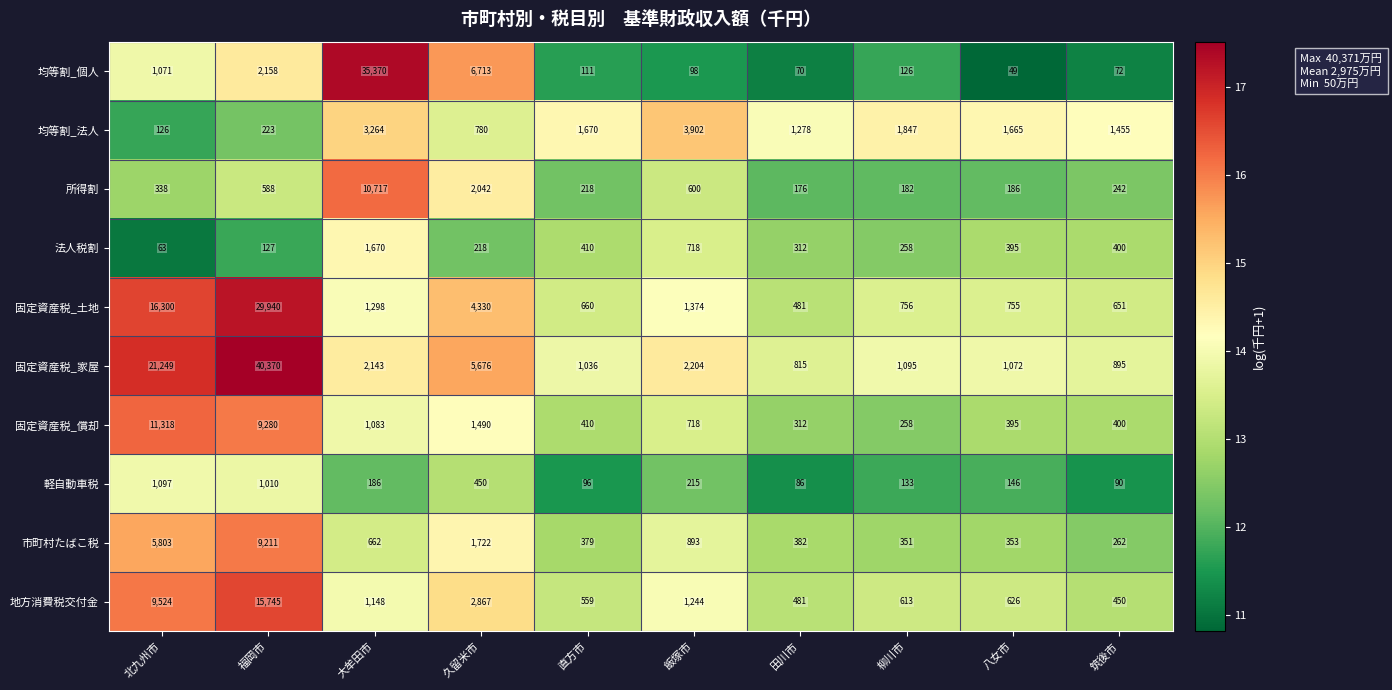

What is the sum of all 均等割_個人 values?

45838